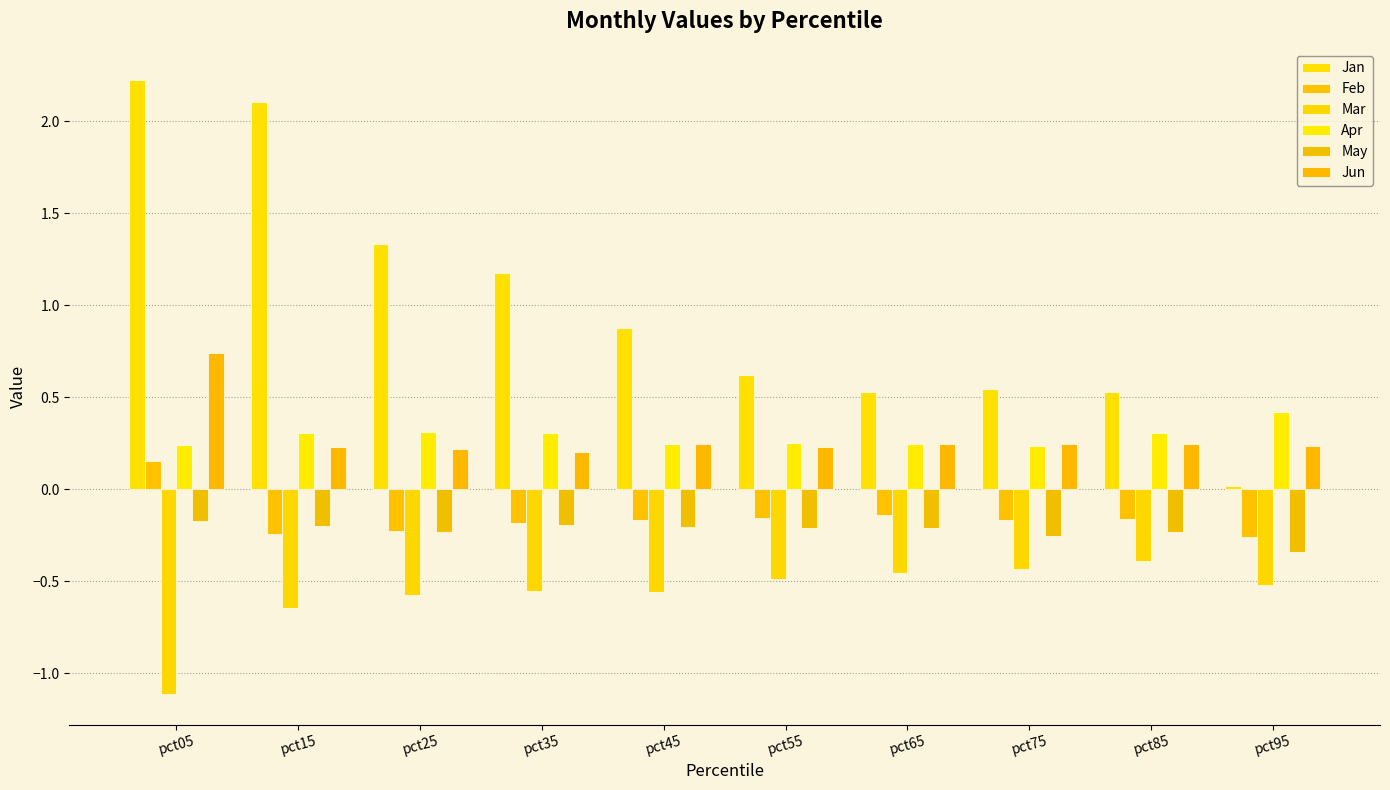

Rank the series by their maximum value, from highest to lowest.

Jan, Jun, Apr, Feb, May, Mar